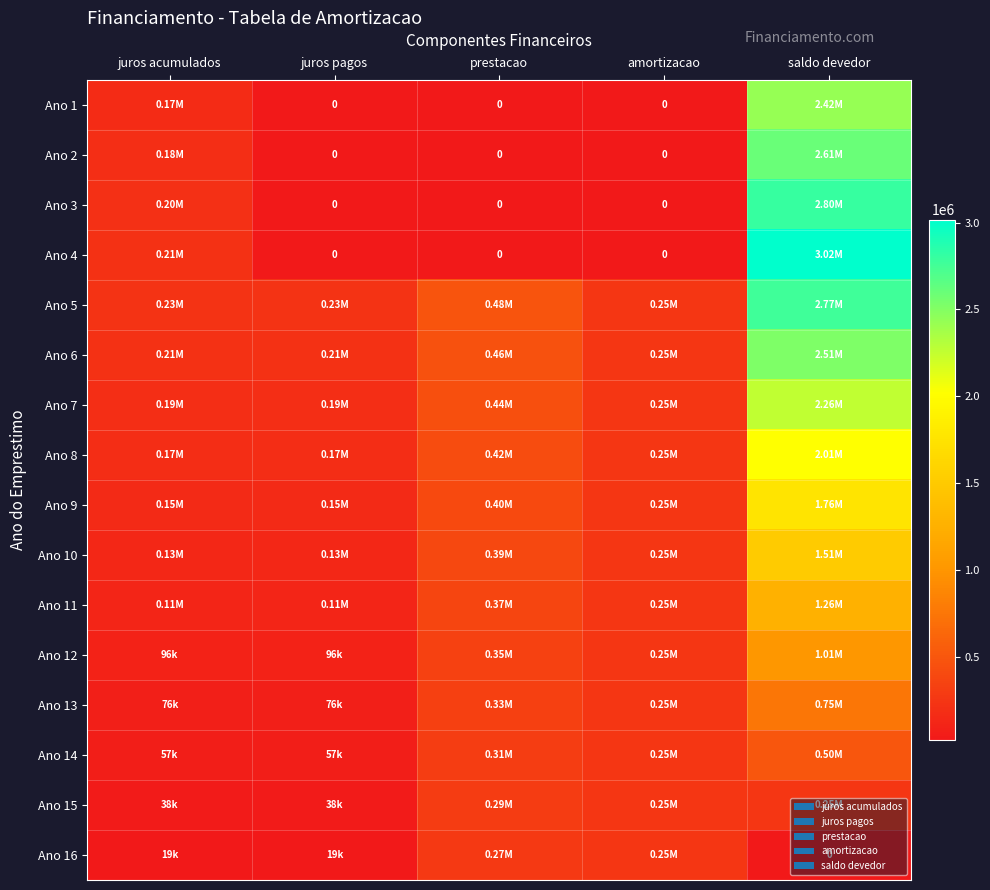

At which label is Ano 2 closest to 1303143?

juros acumulados